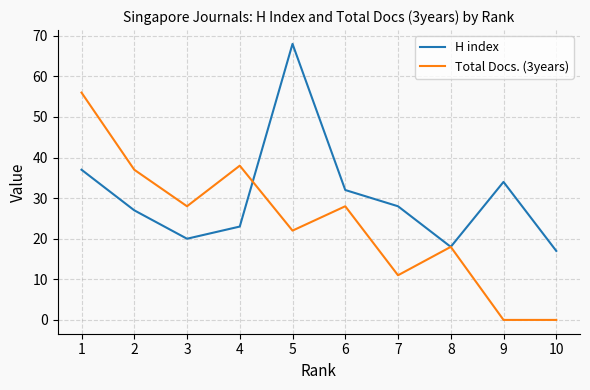

In H index, how many points are higher than both neighbors (excluding endpoints)?

2